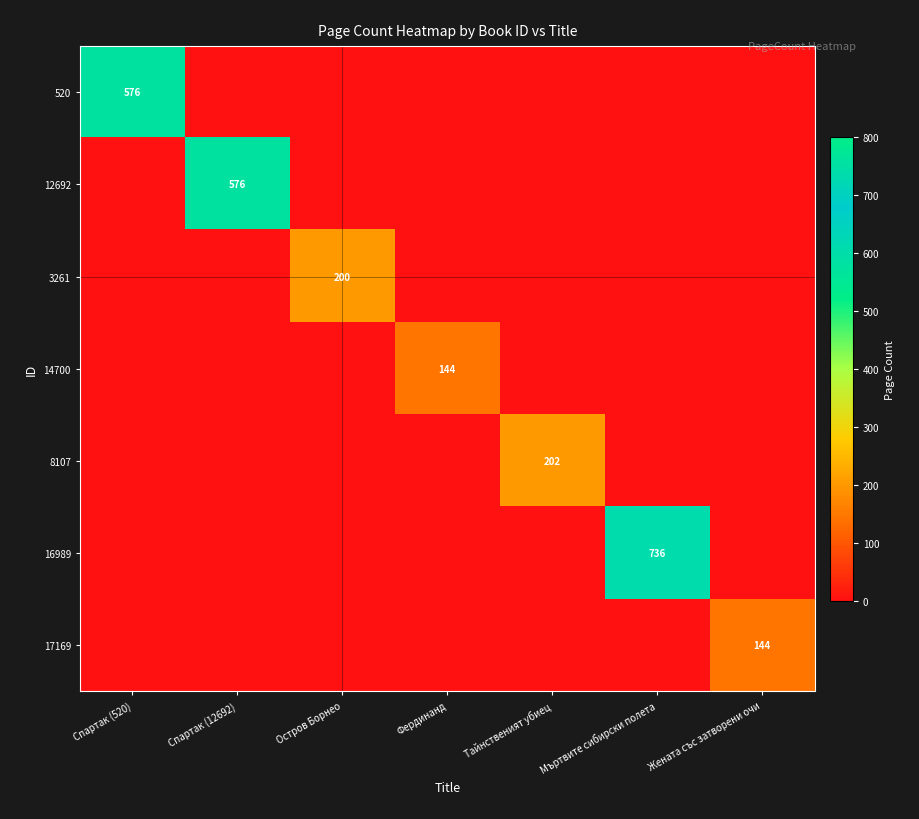

Between Мъртвите сибирски полета and Остров Борнео, which is larger?

Мъртвите сибирски полета